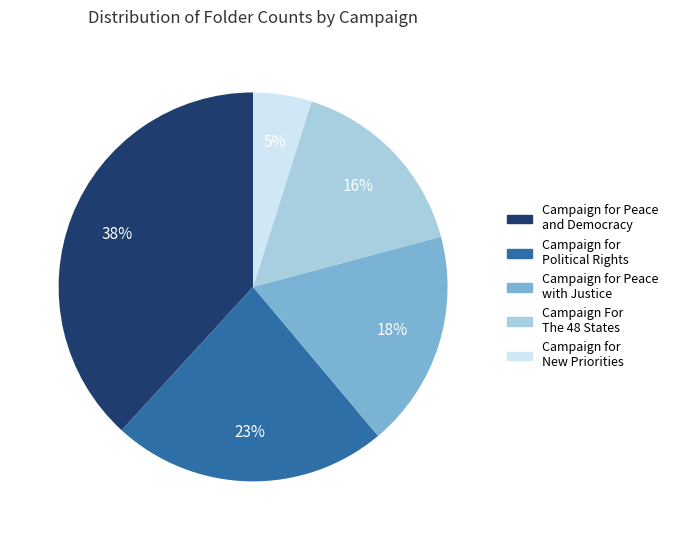

Approximately how many times larger is the value at Campaign for Peace with Justice compared to Campaign for Political Rights?

0.8